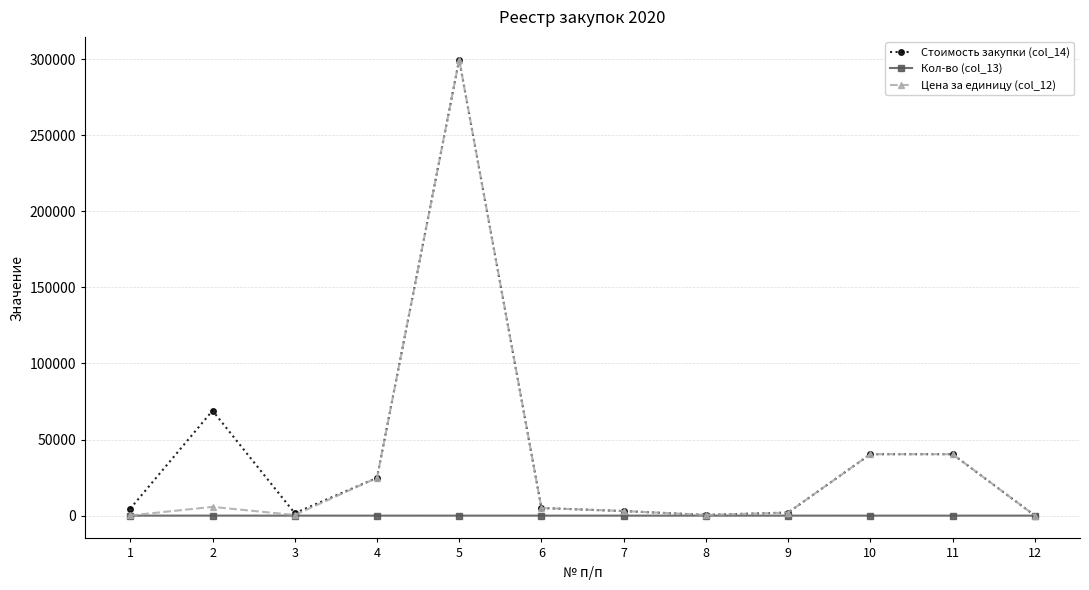

What is the maximum value shown in the chart?

299682.3